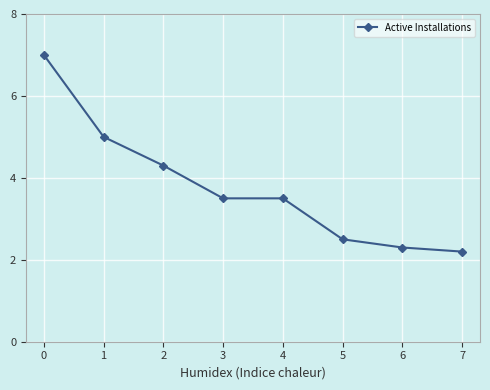

What value does the data have at 2?

4.3